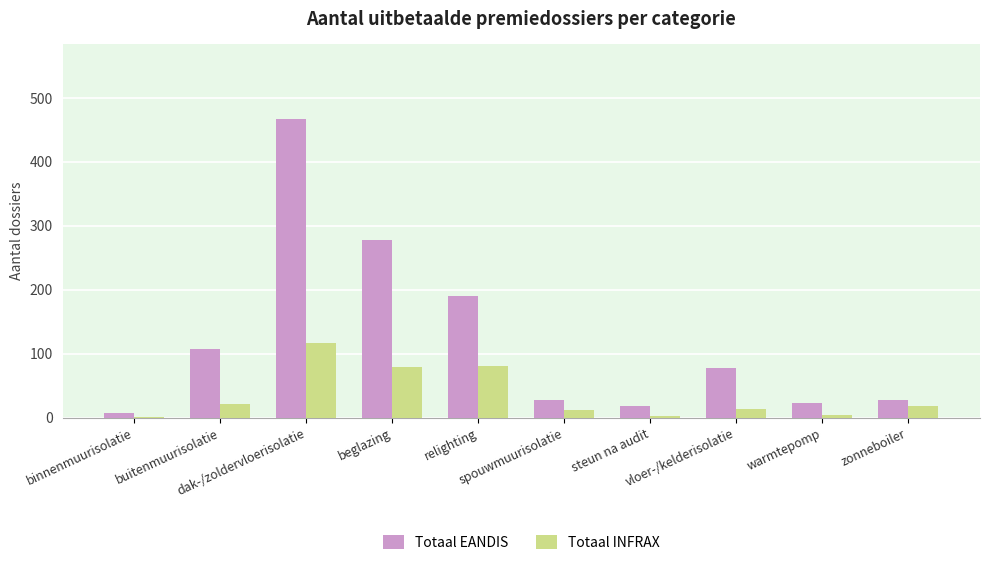

What is the sum of all Totaal EANDIS values?

1222